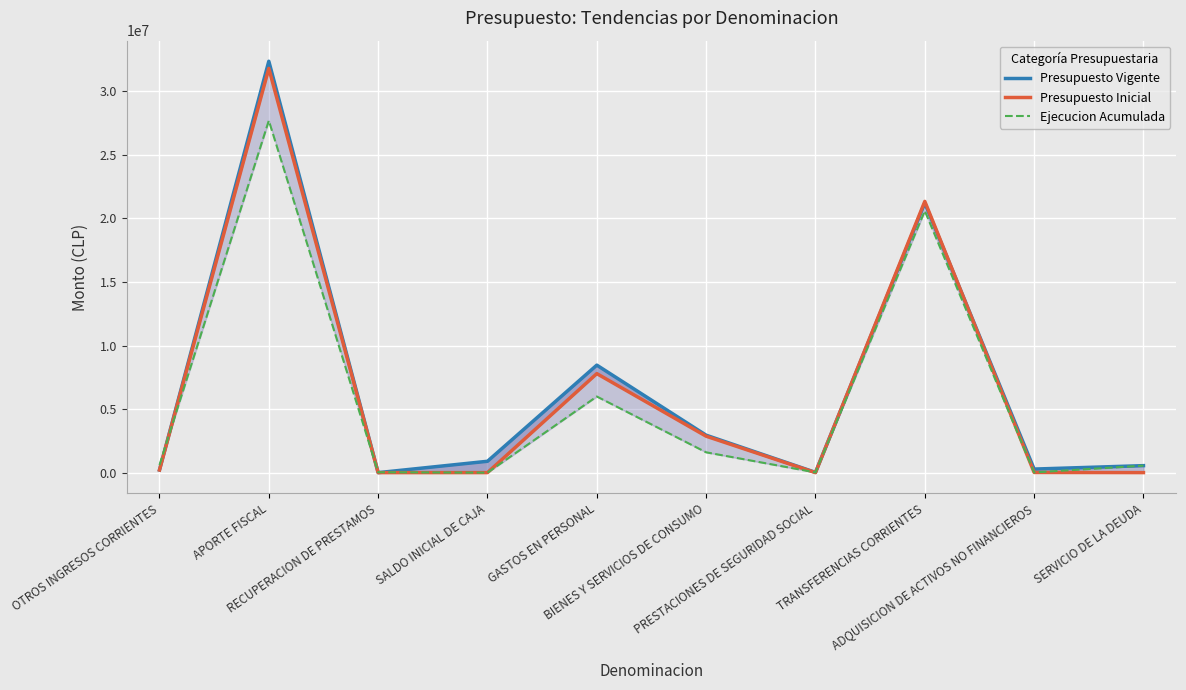

What is the average value of the Presupuesto Vigente series?

6694656